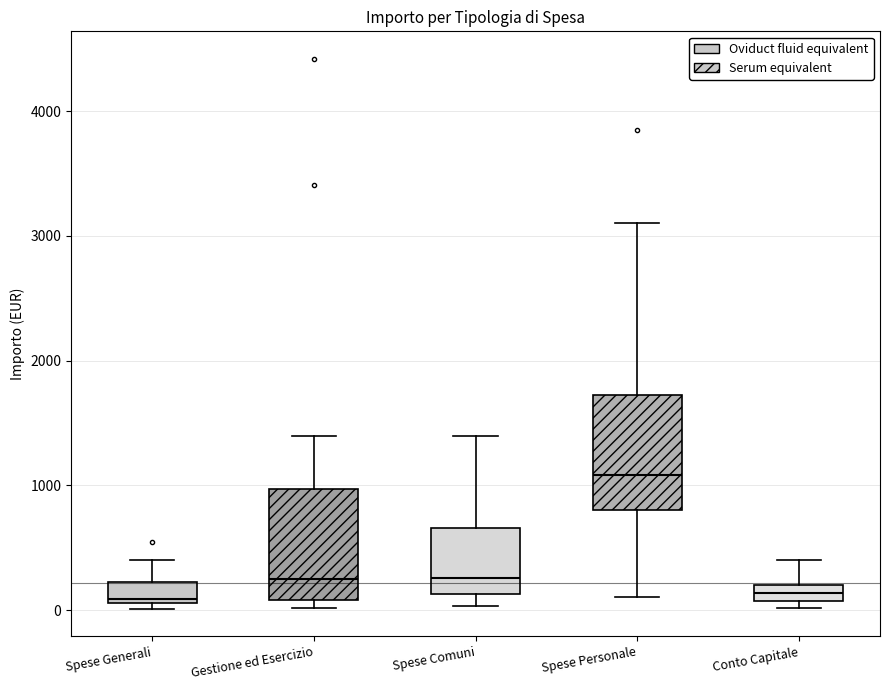

Where is the lower edge of the box for Spese Generali on the y-axis? The values are not printed on the chart, so give them approximately, as read against the axis.

100